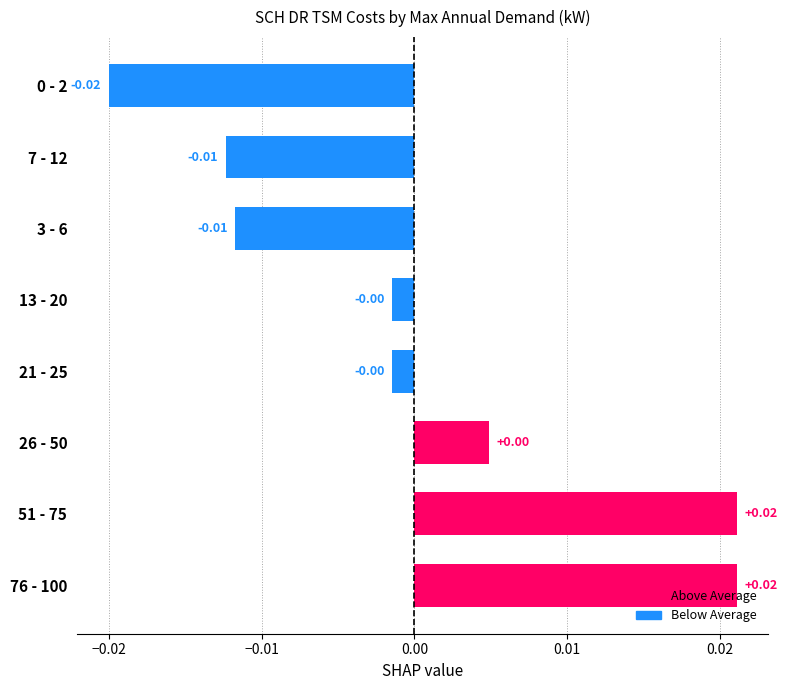

Which has a higher value, 21 - 25 or 76 - 100?

76 - 100